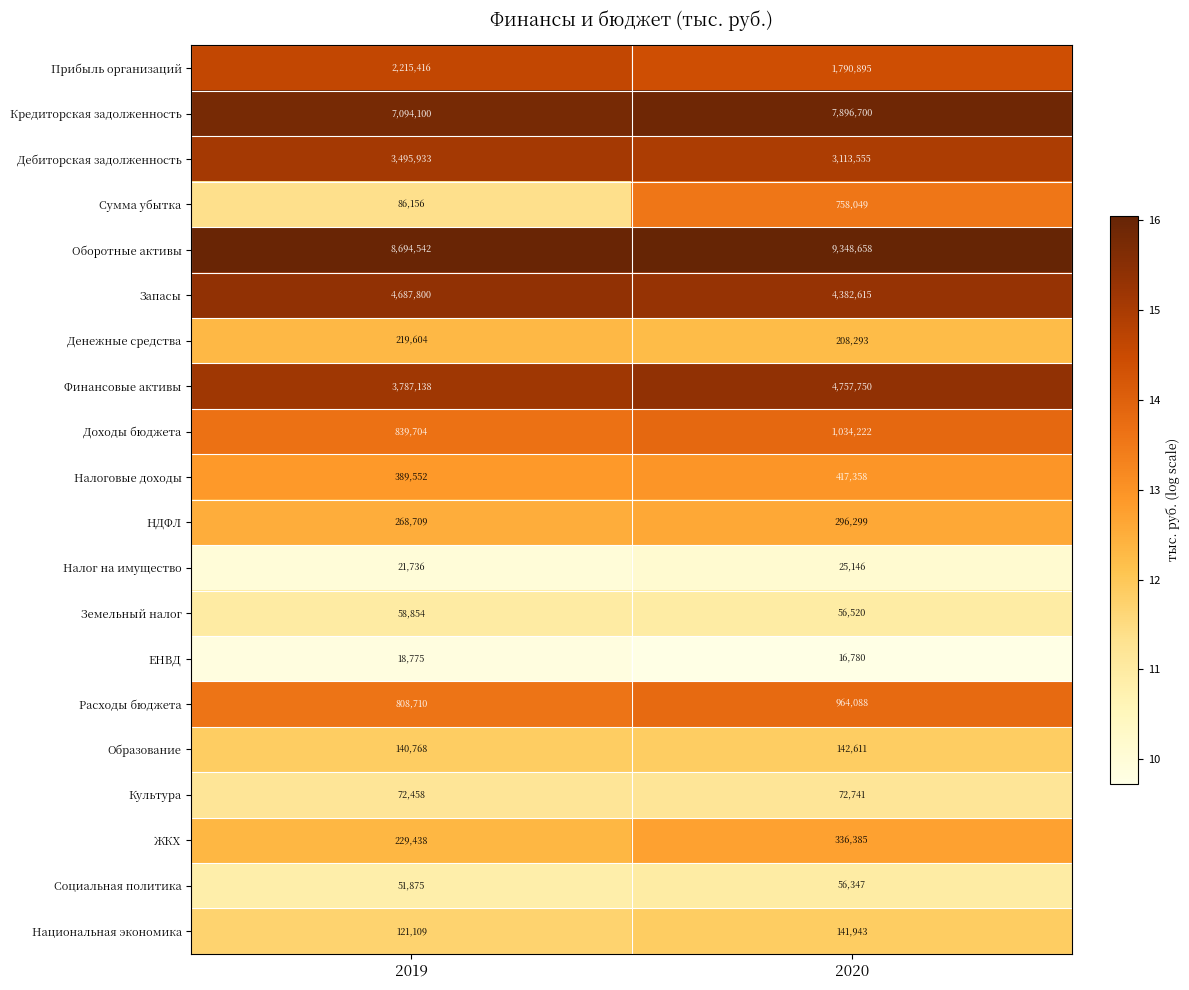

At 2019, list the series in order from smallest to largest.

ЕНВД, Налог на имущество, Социальная политика, Земельный налог, Культура, Сумма убытка, Национальная экономика, Образование, Денежные средства, ЖКХ, НДФЛ, Налоговые доходы, Расходы бюджета, Доходы бюджета, Прибыль организаций, Дебиторская задолженность, Финансовые активы, Запасы, Кредиторская задолженность, Оборотные активы